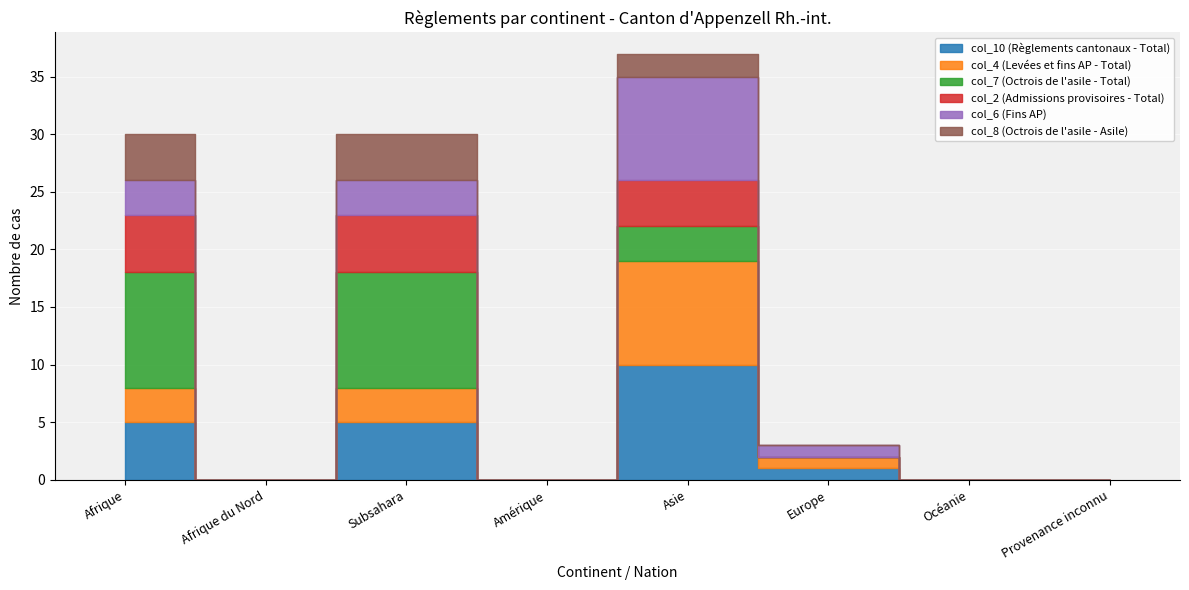

True or false: col_2 (Admissions provisoires - Total) has more than 1 interior local peaks.

True